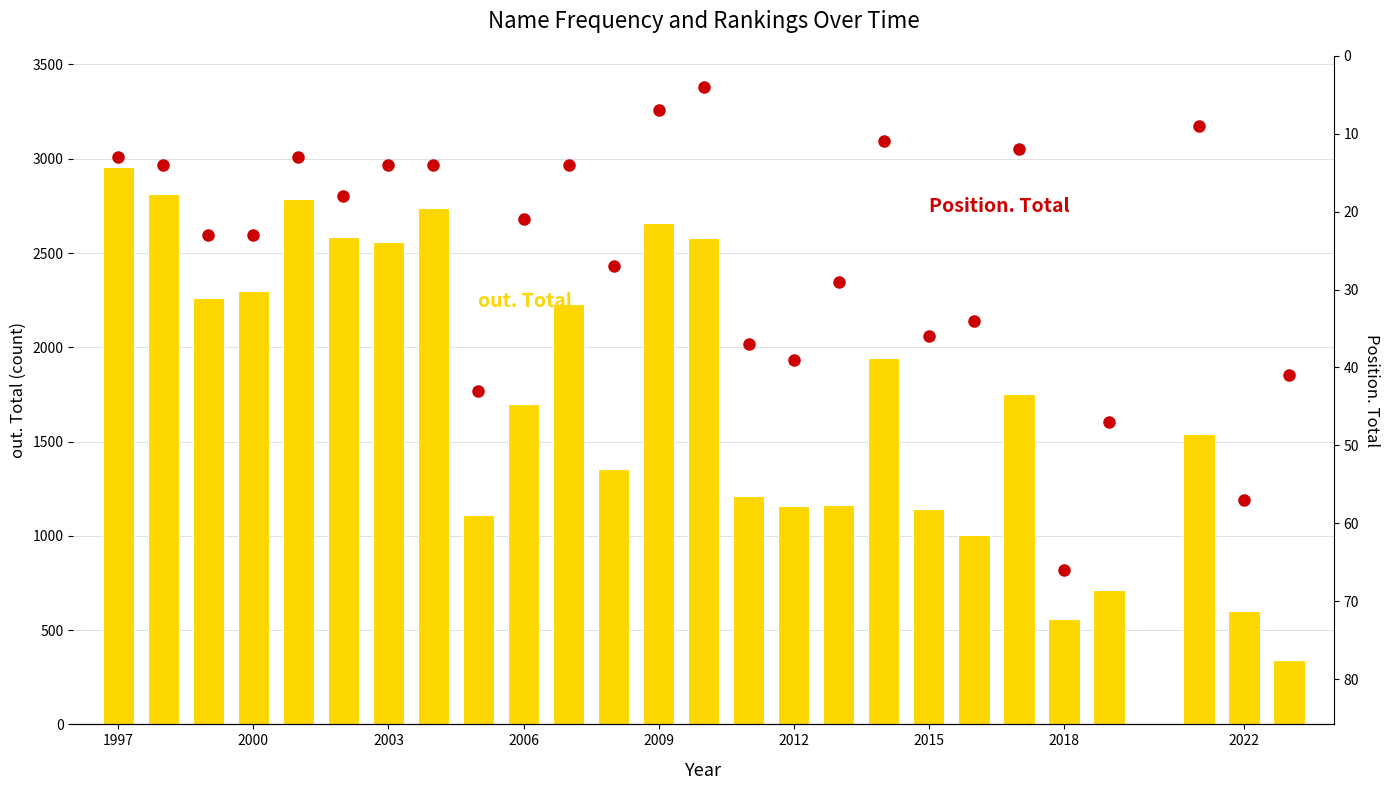

What is the lowest value of the out. Total series?

344